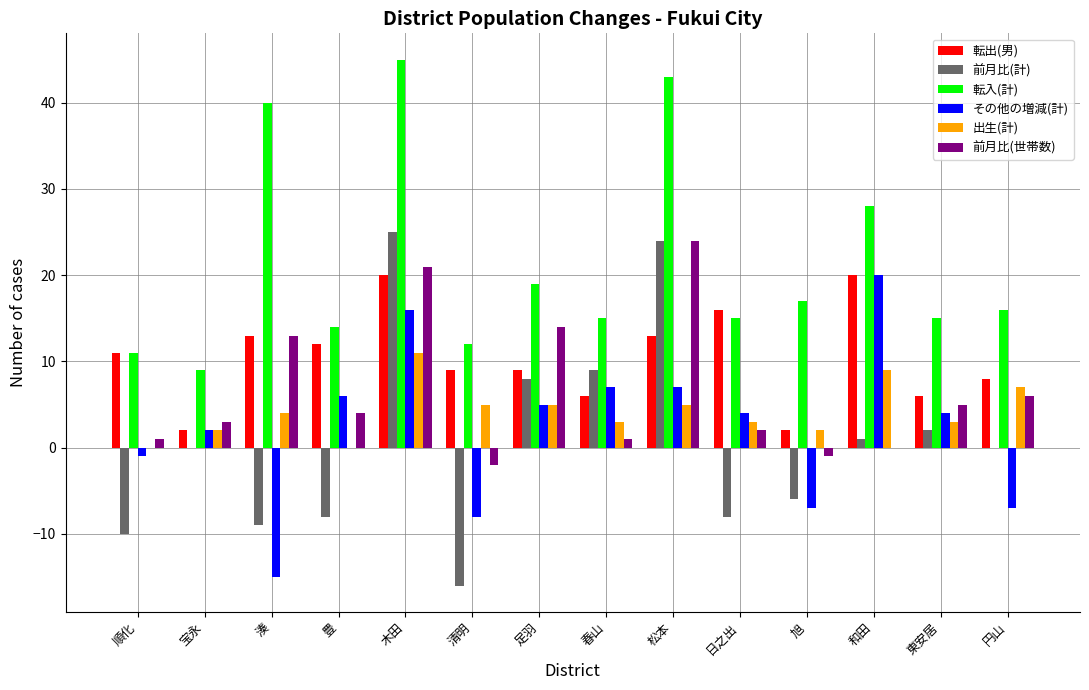

What is the sum of the 出生(計) values at 豊 and 松本?

5